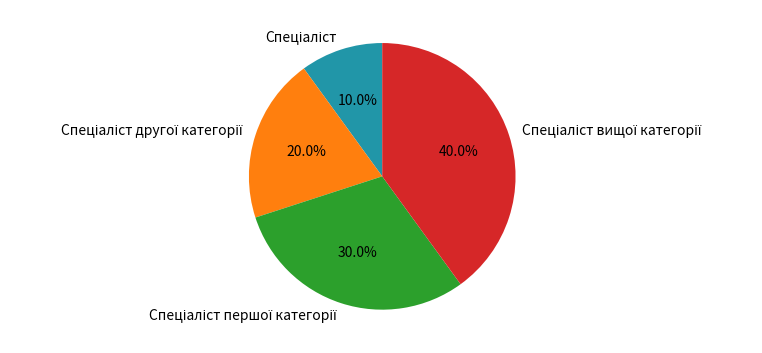

Does any single category account for the majority?

No